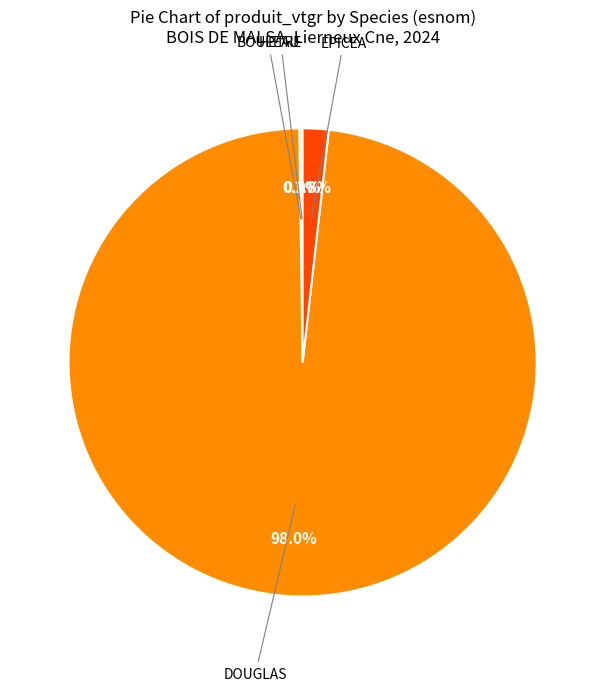

To the nearest percent, what is the difference between the largest and smallest slice percentages?

98%